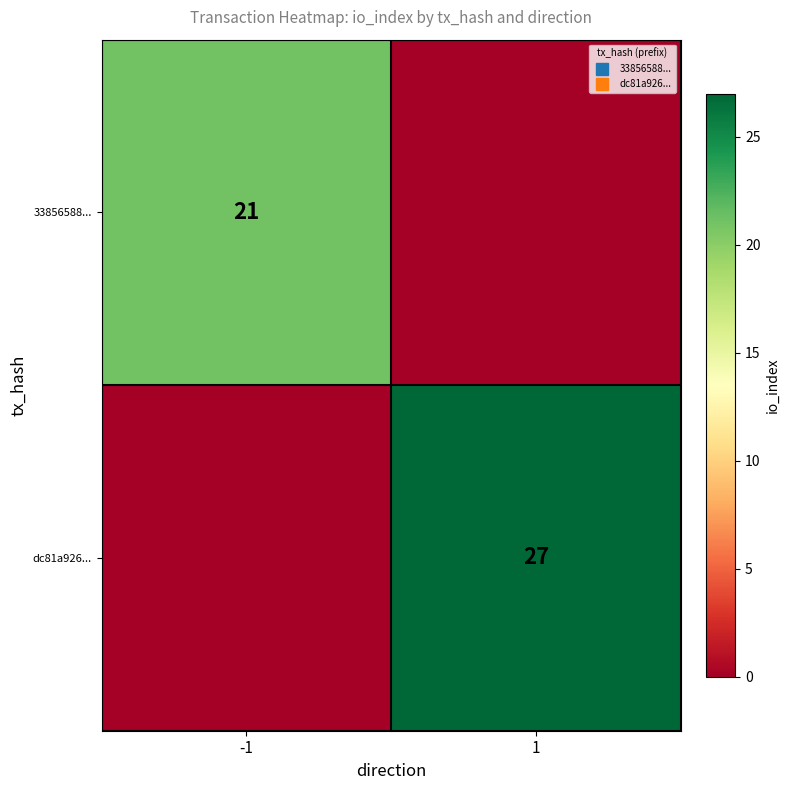

True or false: 33856588... has a value of 13 at 1.

False